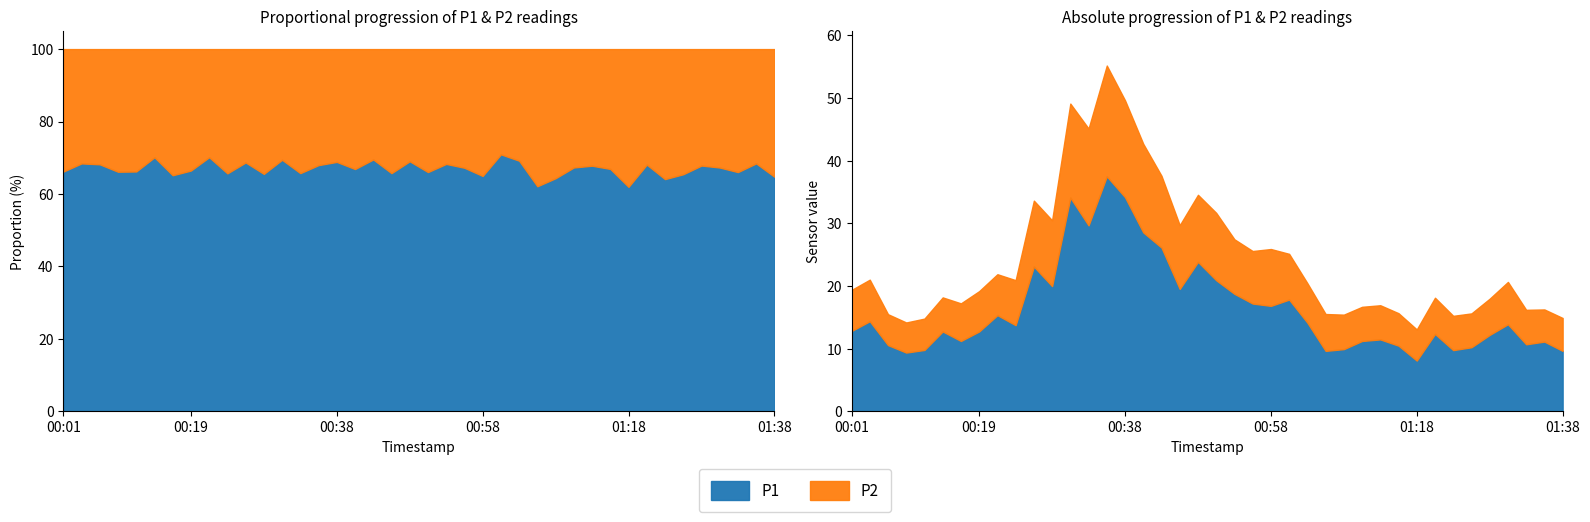

In P1, how many points are higher than both neighbors (excluding endpoints)?

12